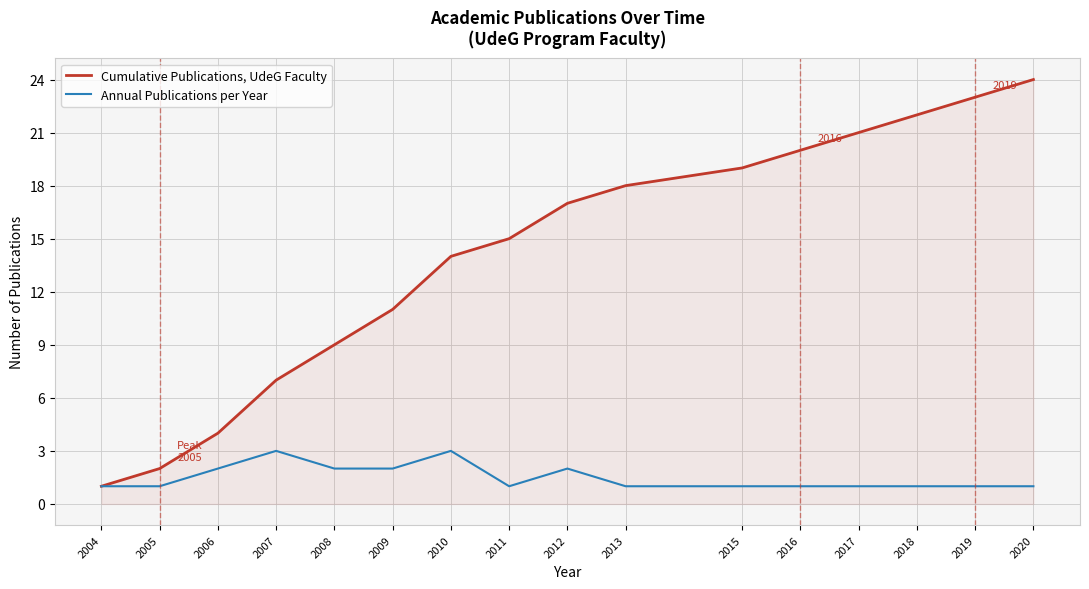

Which series has the largest range (max minus min)?

Cumulative Publications, UdeG Faculty